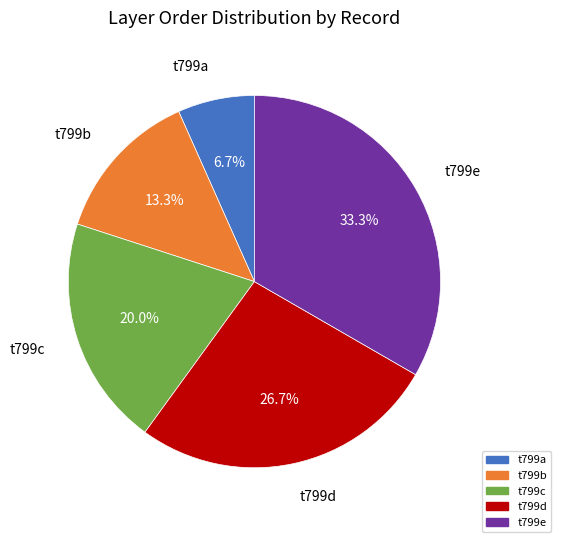

Which slice is the largest?

t799e